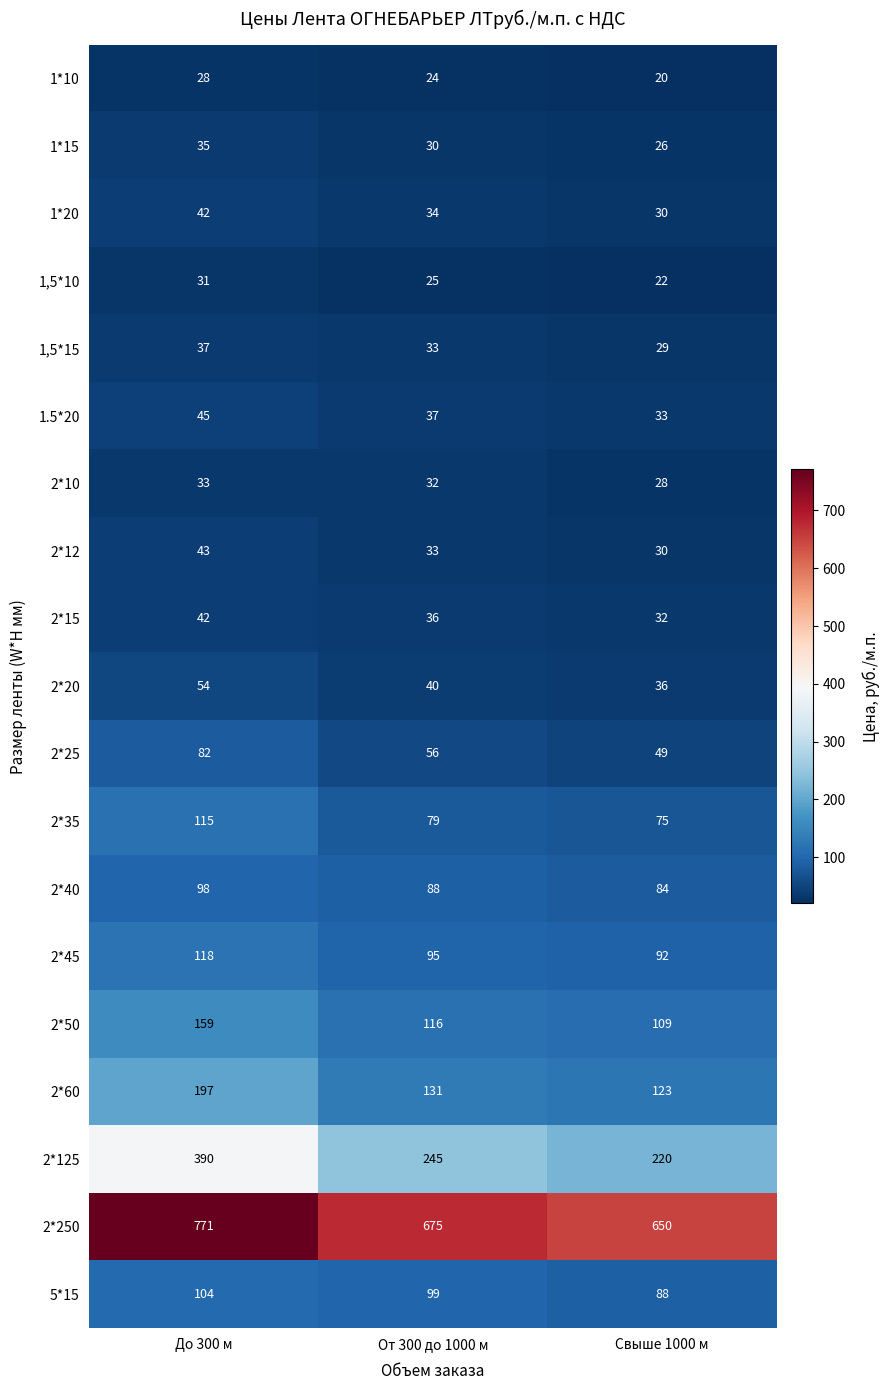

How many data points in 2*60 are less than 131?

1